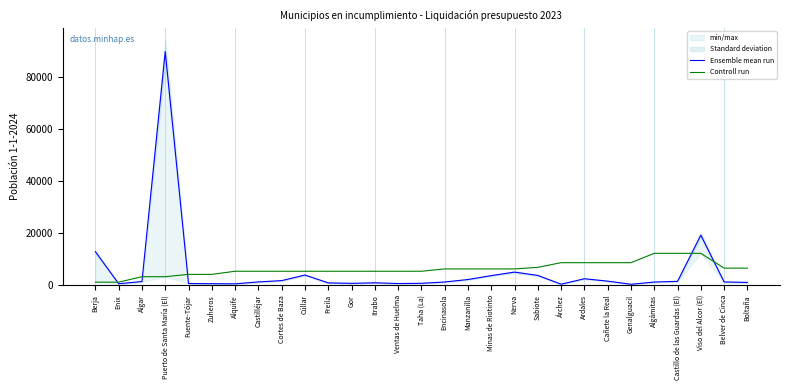

What is the sum of all Ensemble mean run values?

163239